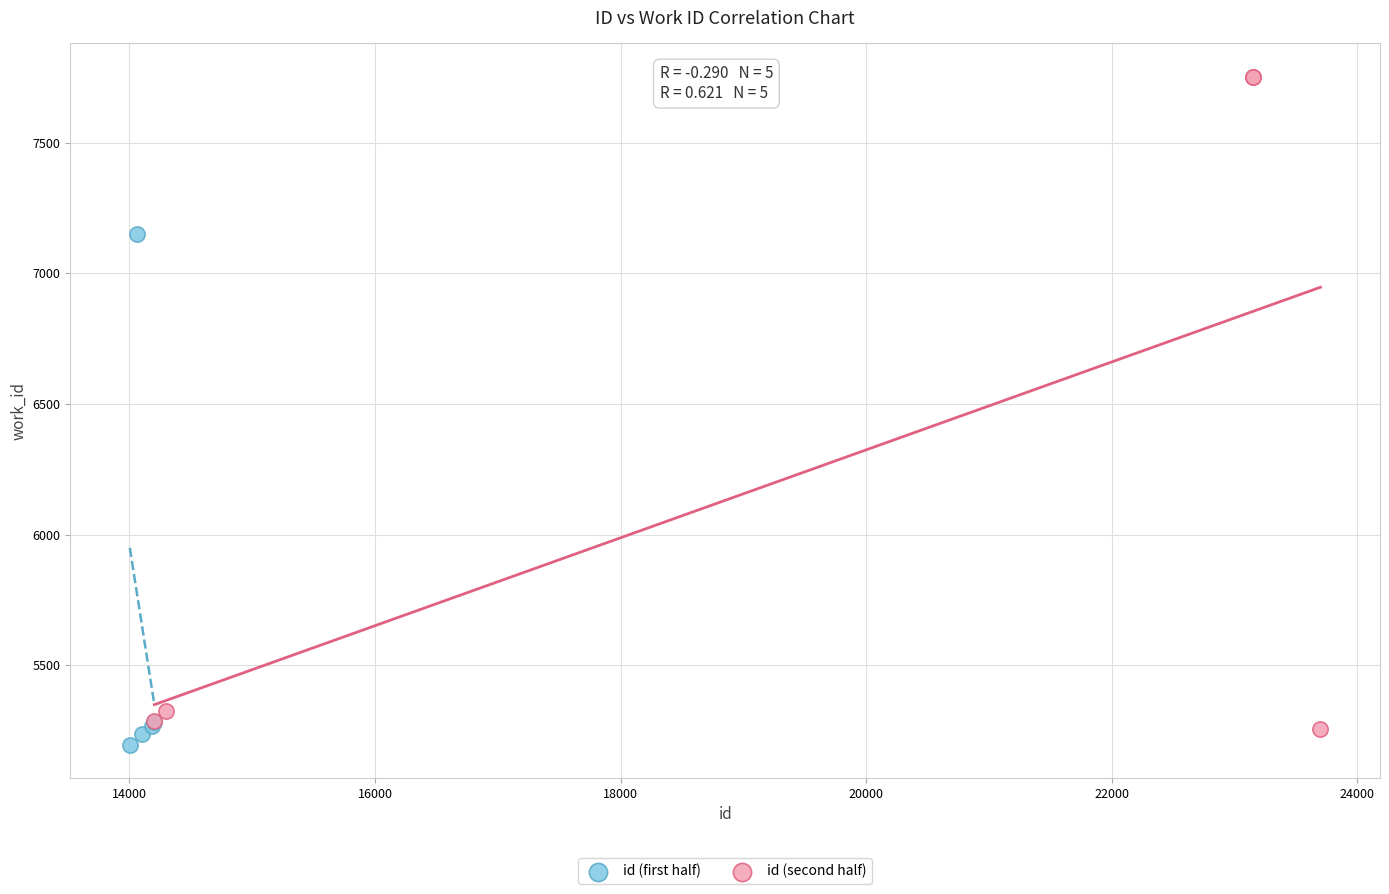

Which series has the largest Y range (max minus min)?

id (second half)